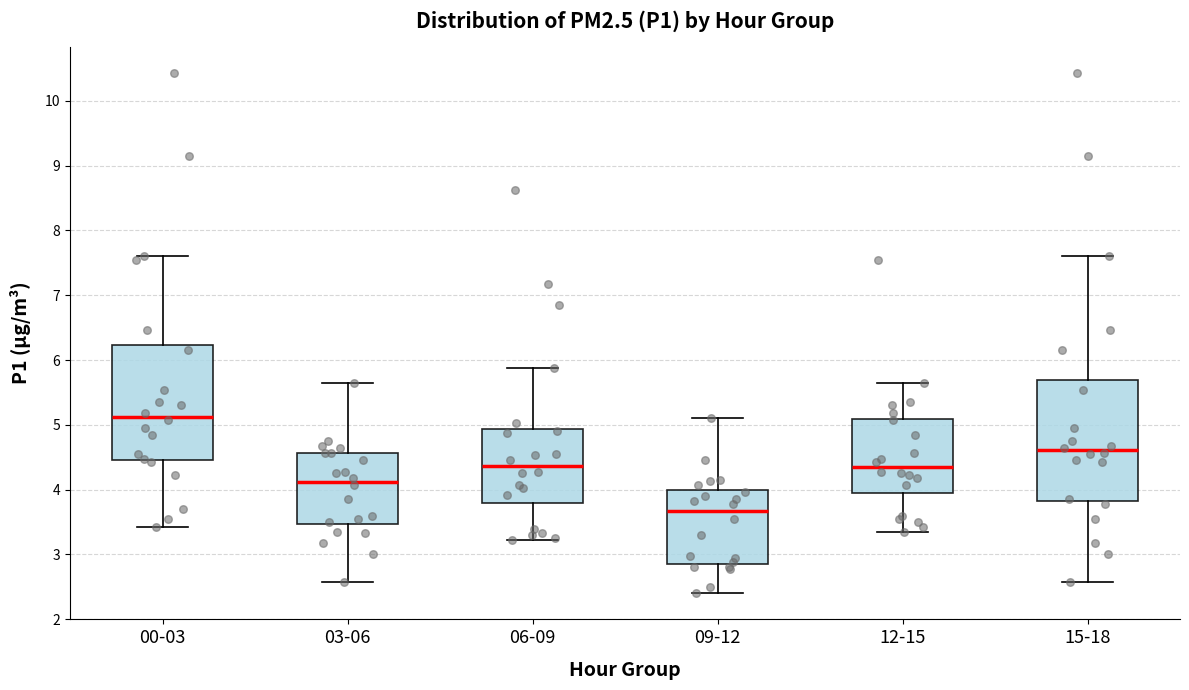

Reading left to right, transcribe this box plot: for each box, give where its median line is, the range the box spans, and where its two whiskers end, as read against the y-axis. The values are not printed on the chart, so give them approximately, as read against the axis.

00-03: median 5.1, box 4.5 to 6.2, whiskers 3.4 to 7.6
03-06: median 4.1, box 3.5 to 4.6, whiskers 2.6 to 5.7
06-09: median 4.4, box 3.8 to 4.9, whiskers 3.2 to 5.9
09-12: median 3.7, box 2.9 to 4.0, whiskers 2.4 to 5.1
12-15: median 4.4, box 4.0 to 5.1, whiskers 3.4 to 5.7
15-18: median 4.6, box 3.8 to 5.7, whiskers 2.6 to 7.6